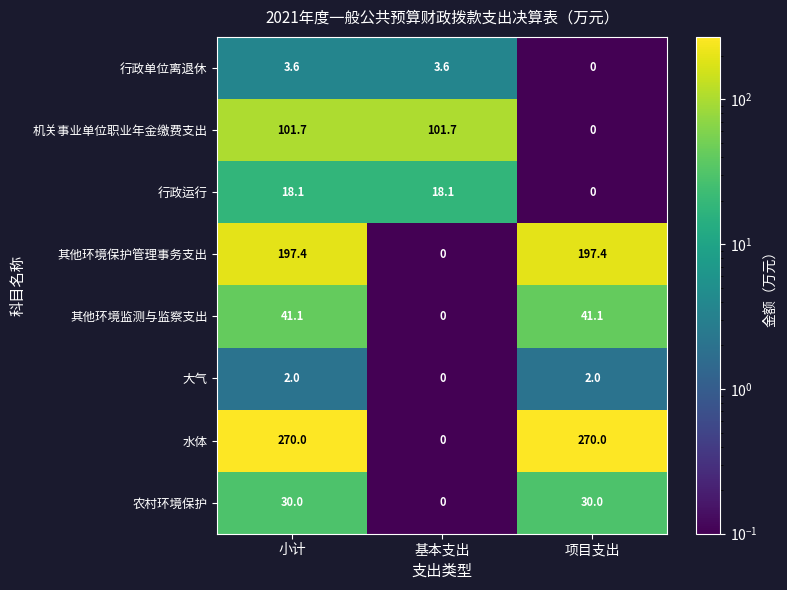

Where is 其他环境保护管理事务支出 nearest to the value 98?

基本支出